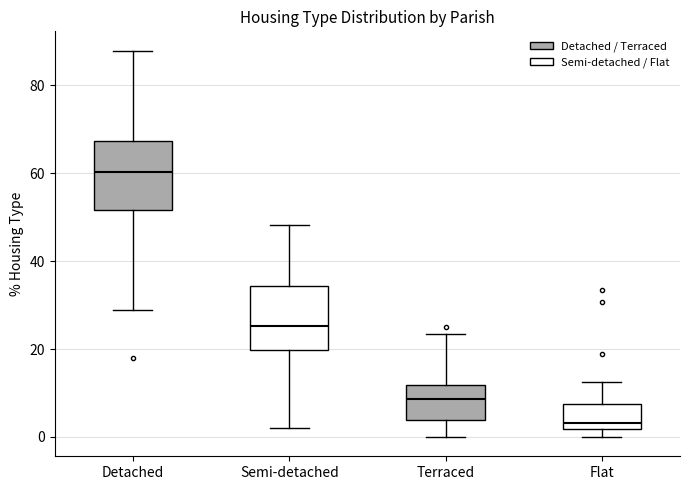

Reading left to right, transcribe this box plot: for each box, give where its median line is, the range the box spans, and where its two whiskers end, as read against the y-axis. The values are not printed on the chart, so give them approximately, as read against the axis.

Detached: median 60, box 52 to 68, whiskers 28 to 88
Semi-detached: median 26, box 20 to 34, whiskers 2 to 48
Terraced: median 8, box 4 to 12, whiskers 0 to 24
Flat: median 4, box 2 to 8, whiskers 0 to 12